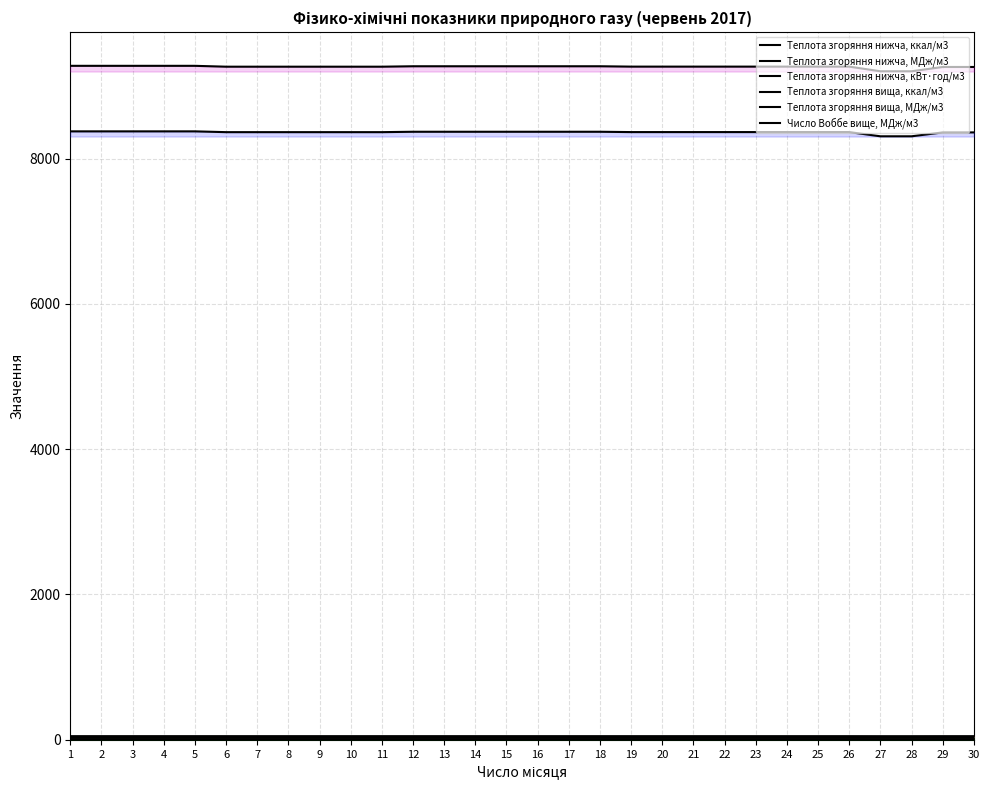

Between 24 and 17, which is larger?

17